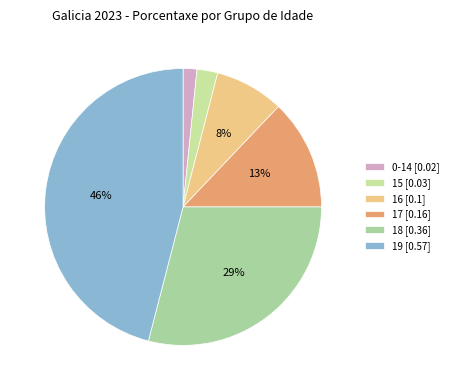

How many slices are in this pie chart?

6